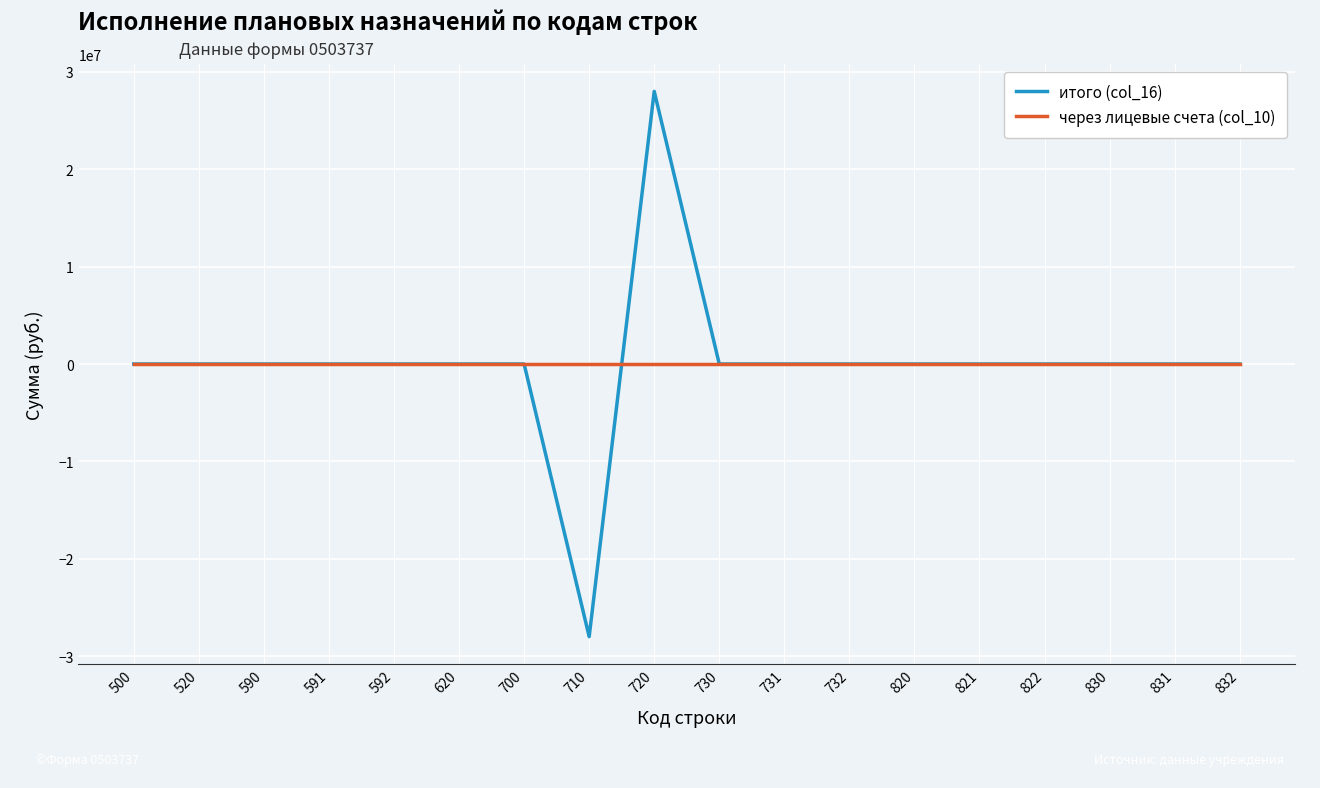

The value of итого (col_16) at 830 is 0.0. True or false?

True